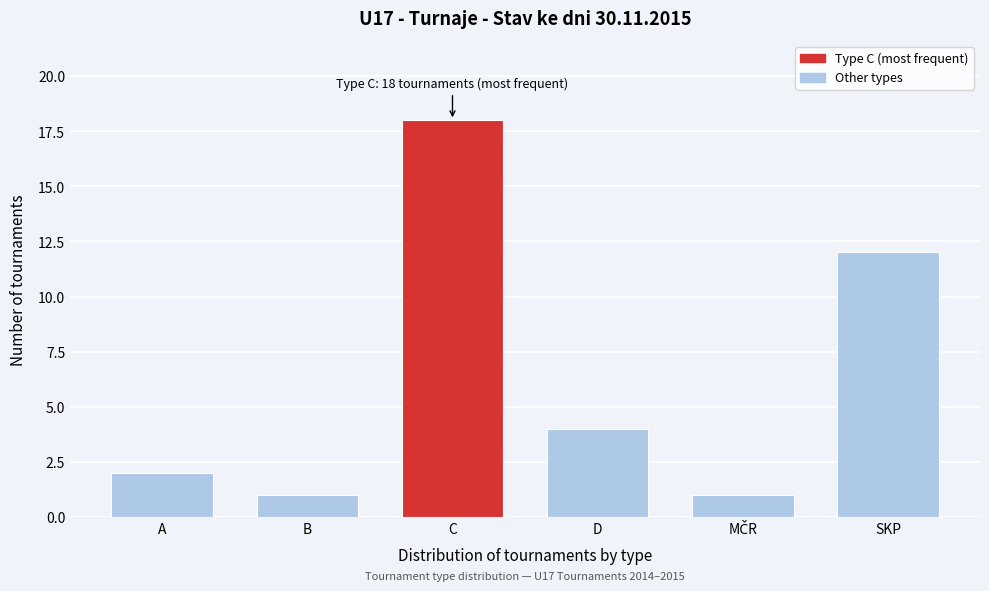

Reading left to right, transcribe all the data shown in this chart.

2	1	18	4	1	12